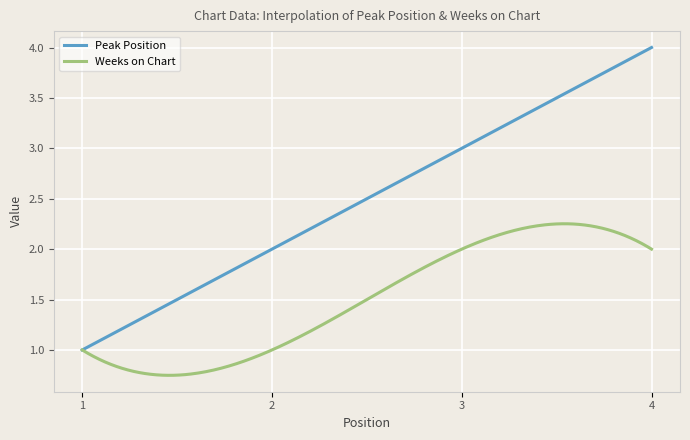

Which series has the largest total across all categories?

Peak Position